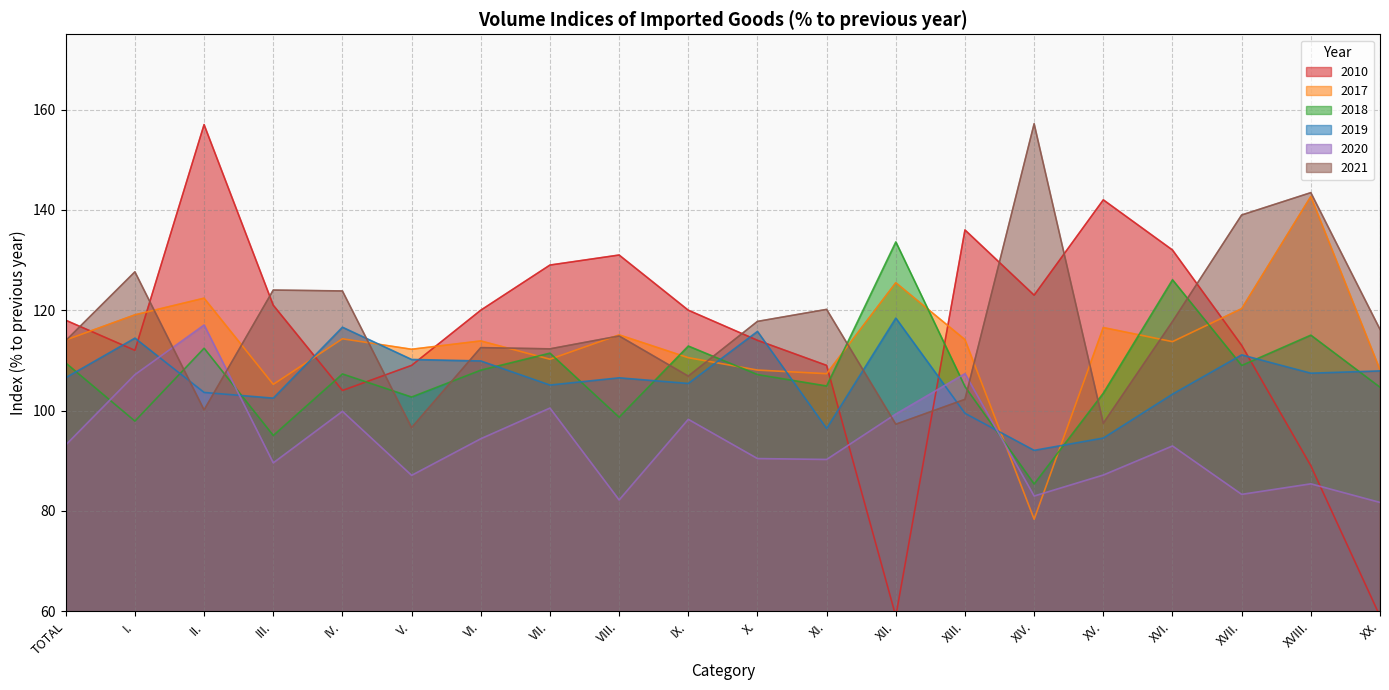

What is the difference between the maximum and minimum values in the 2018 series?

48.3